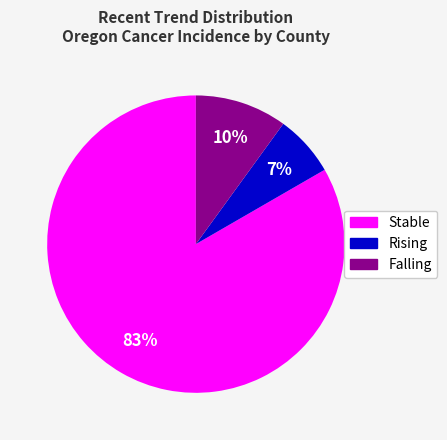

To the nearest percent, what is the average slice percentage?

33%